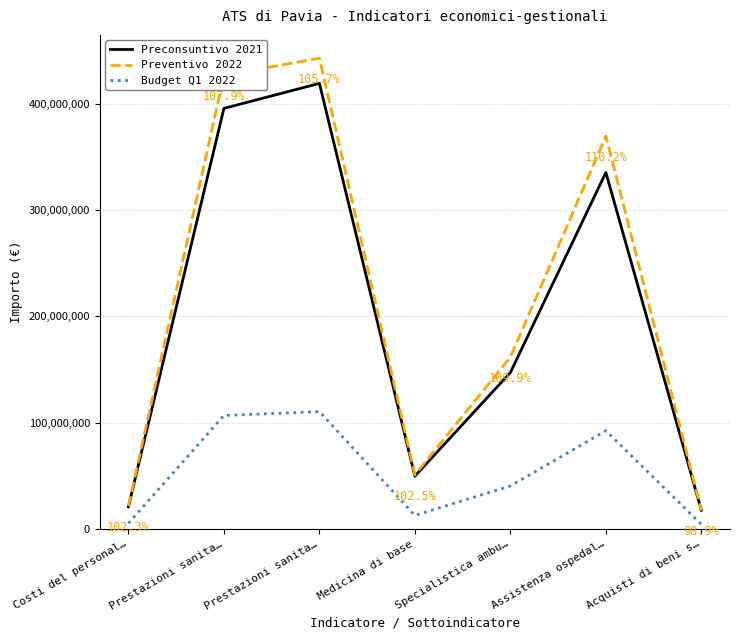

What is the label of the 5th point from the right?

Prestazioni sanita…